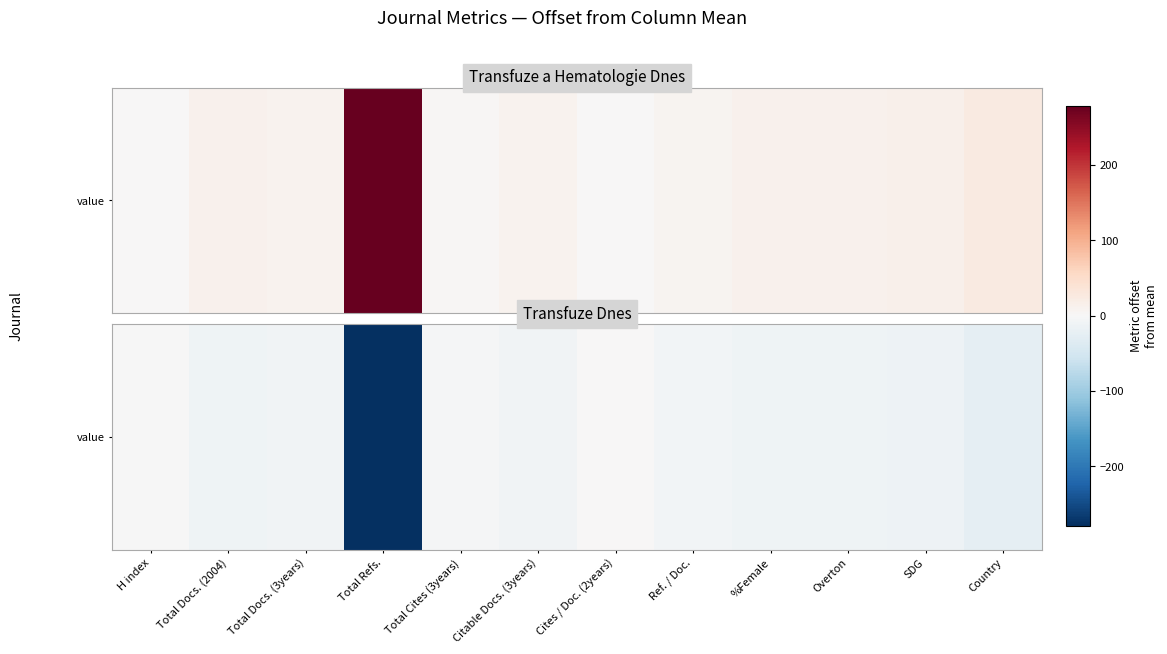

What is the minimum value shown in the chart?

-279.0